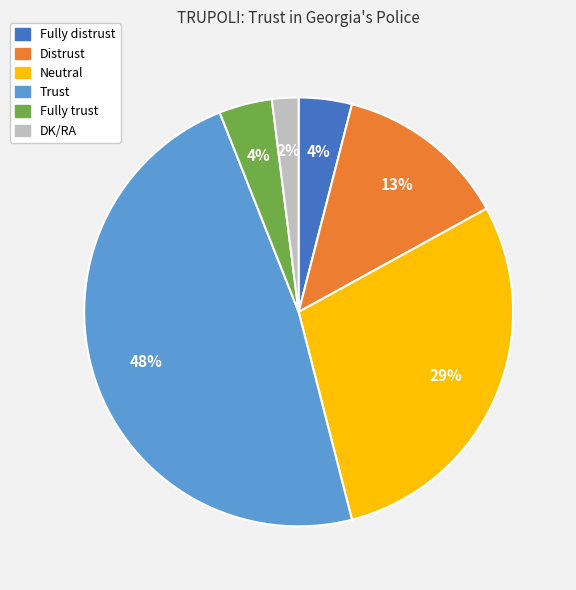

Is Neutral the majority of the pie?

No